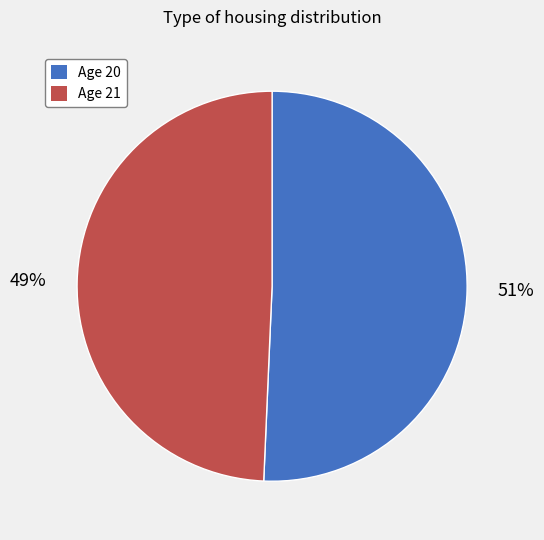

To the nearest percent, what is the combined percentage of Age 21 and Age 20?

100%